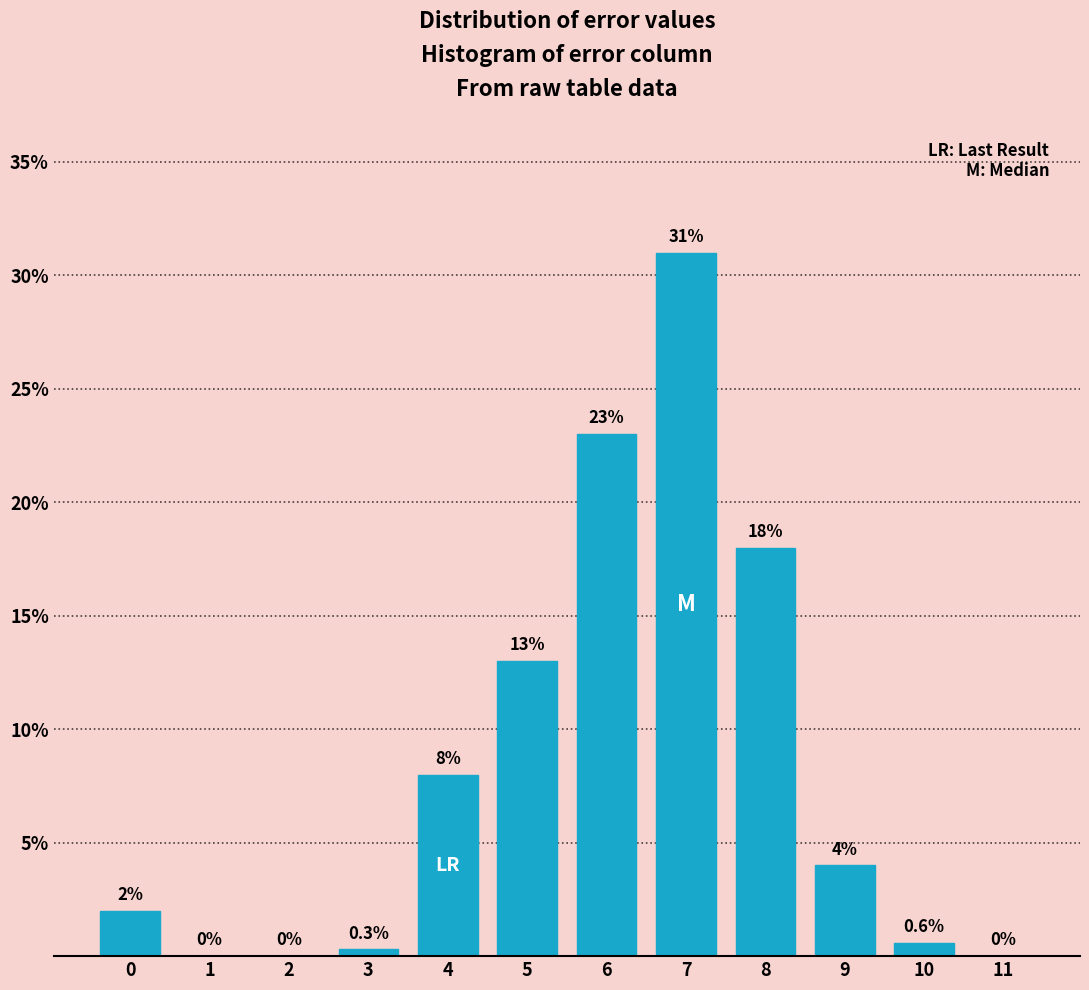

Reading left to right, extract all data points from this chart.

0=2.0	1=0.0	2=0.0	3=0.3	4=8.0	5=13.0	6=23.0	7=31.0	8=18.0	9=4.0	10=0.6	11=0.0